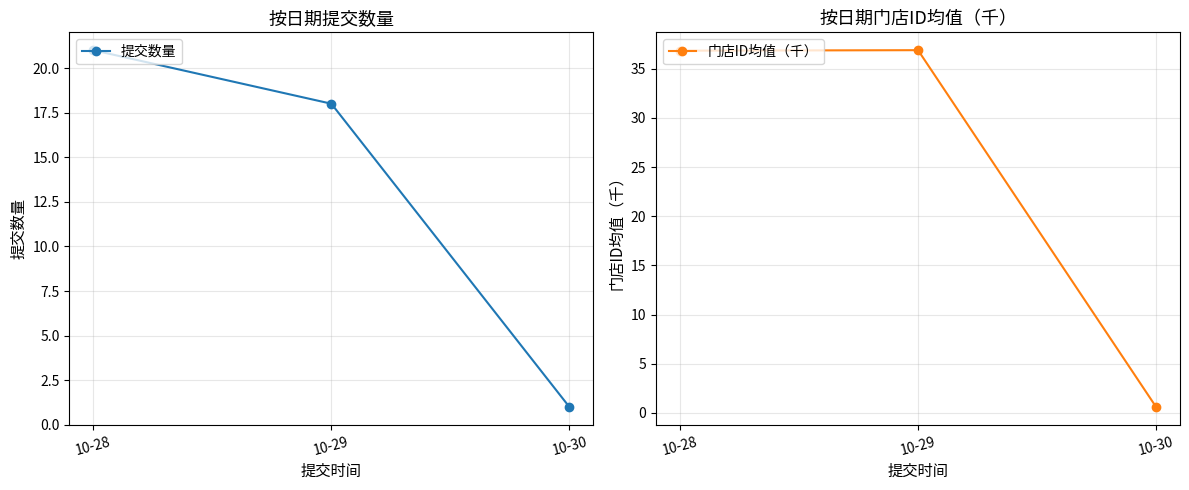

Reading left to right, list all the values displayed in this chart.

提交数量: 10-28=21.0	10-29=18.0	10-30=1.0
门店ID均值（千）: 10-28=36.8	10-29=36.9	10-30=0.6